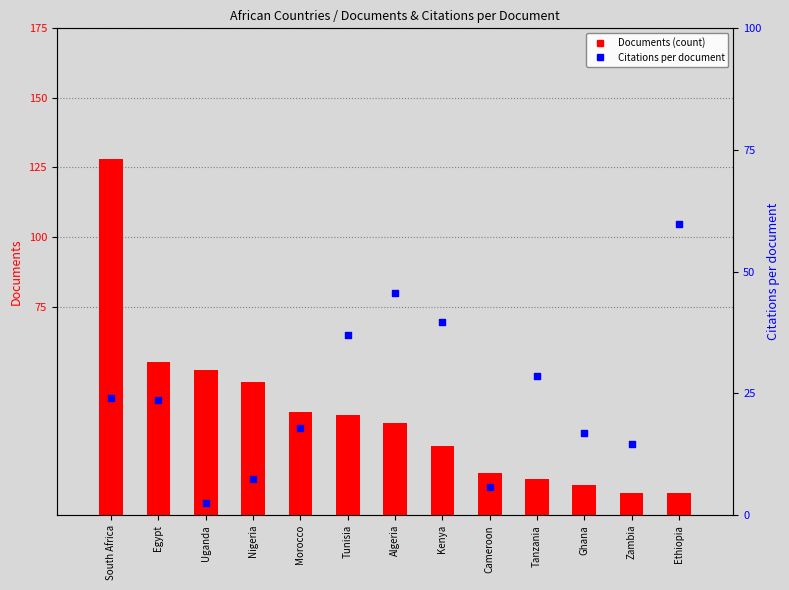

At how many categories does at least one series exceed 88?

1